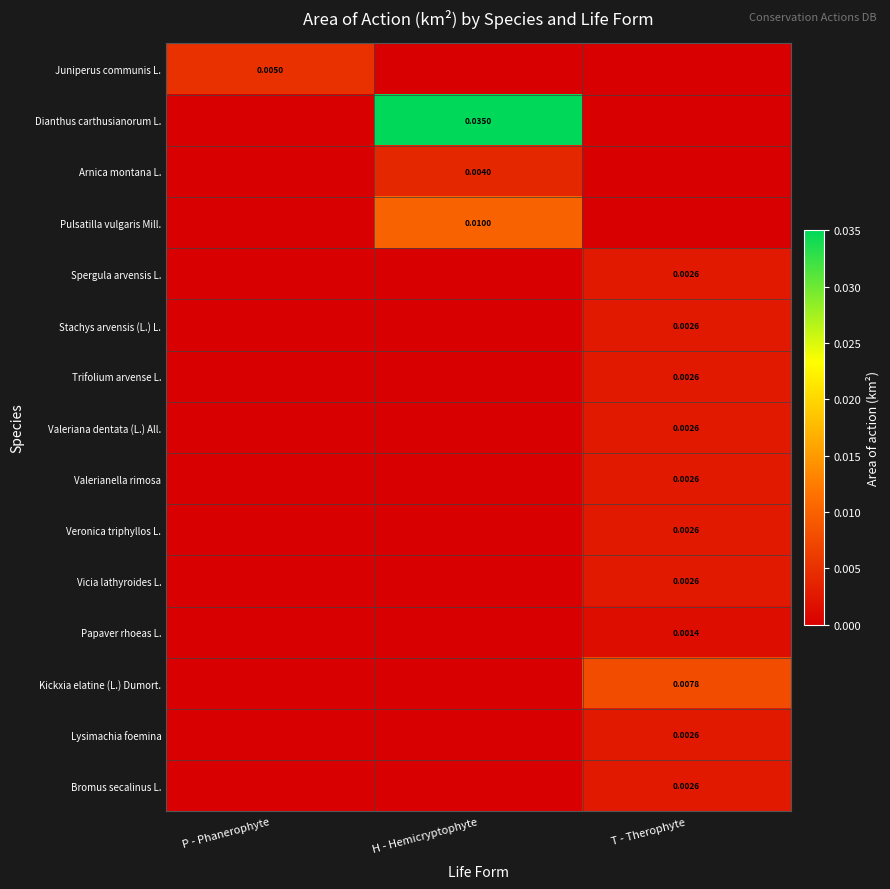

How many positive values does the Lysimachia foemina series have?

1